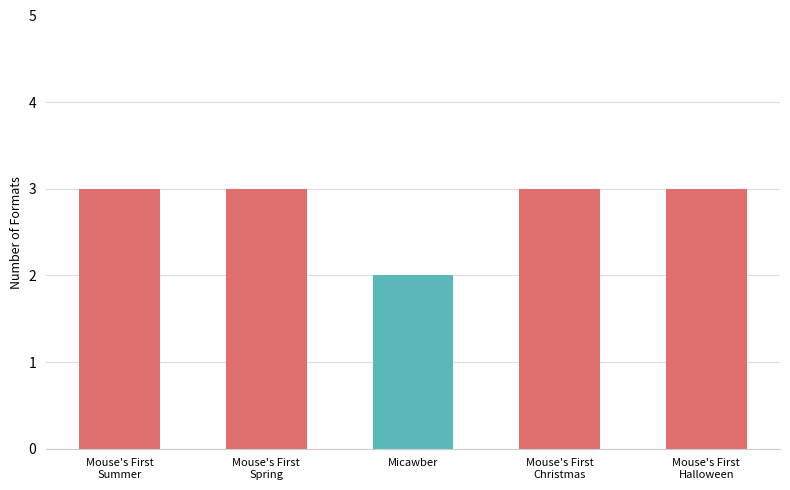

Reading left to right, extract all data points from this chart.

3	3	2	3	3